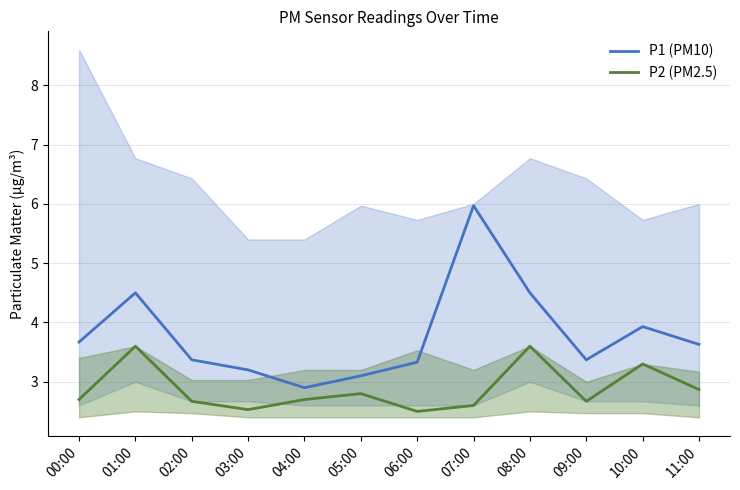

The value of P1 (PM10) at 04:00 is 2.9. True or false?

True